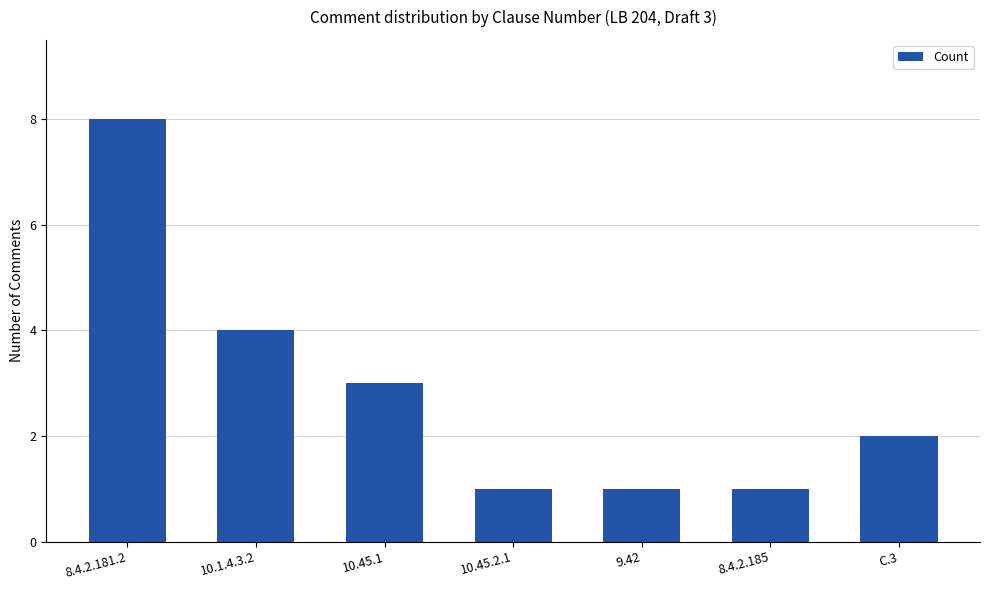

At which label does the data first exceed 2?

8.4.2.181.2